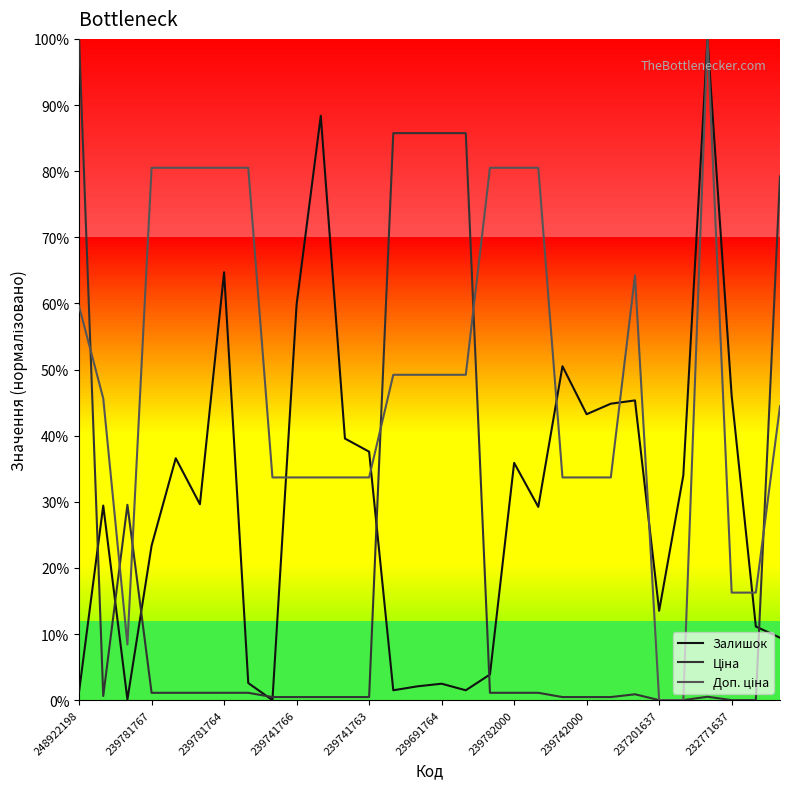

What is the difference between the Залишок values at 239742000 and 239781764?

0.2